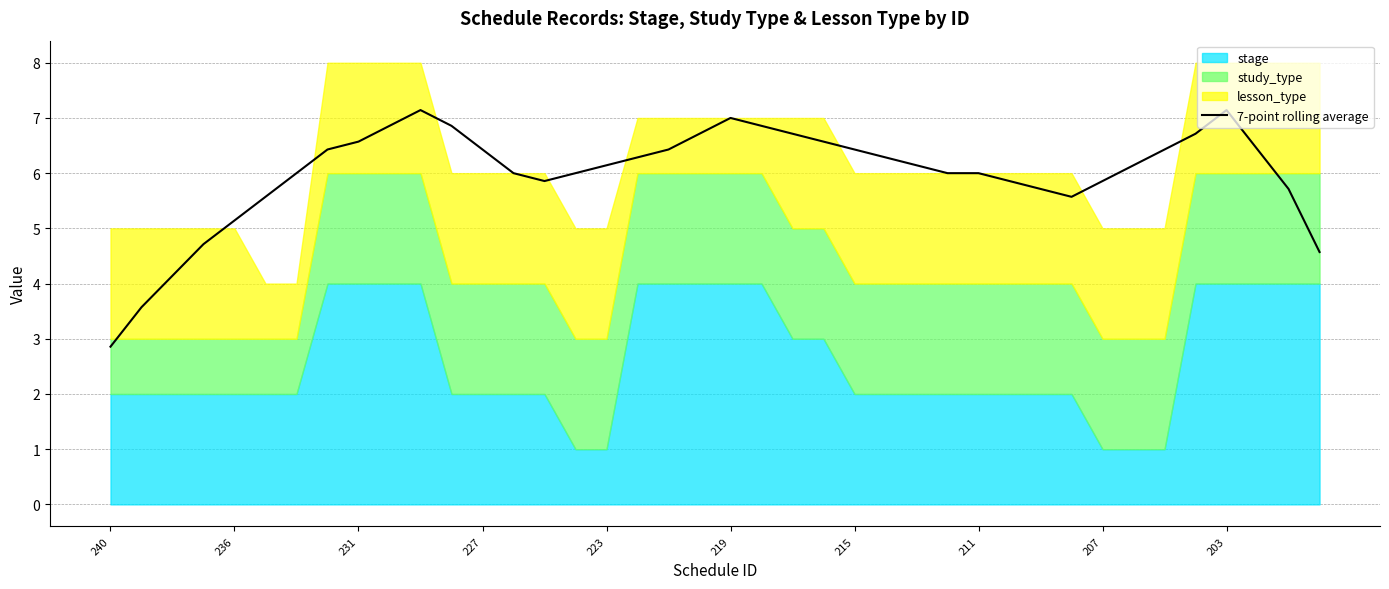

Where is the first local maximum?

10